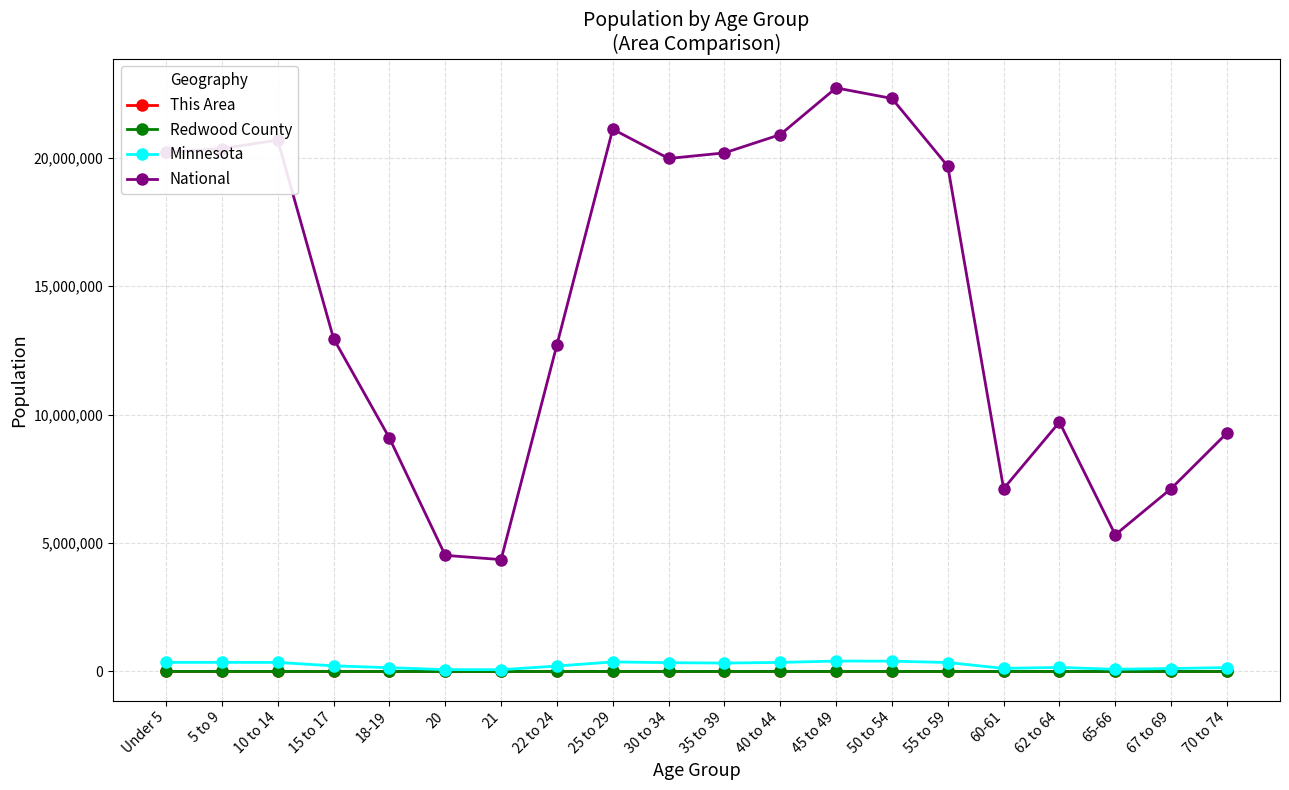

Is this an area chart (filled region under the line)?

No